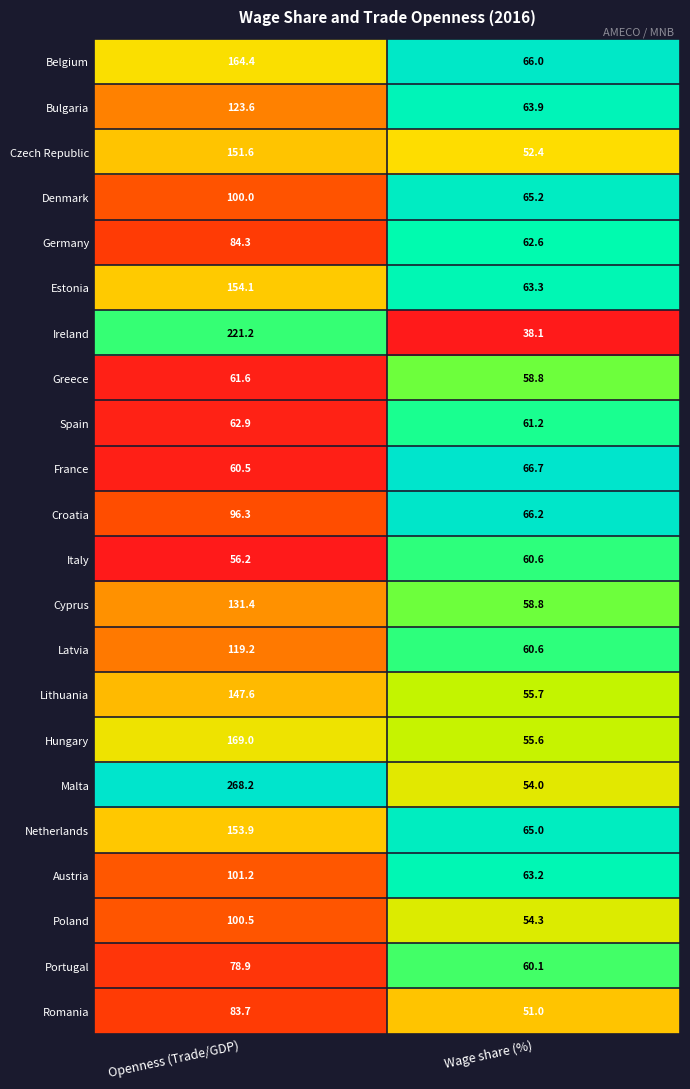

True or false: France has a value of 60.5 at Openness (Trade/GDP).

True